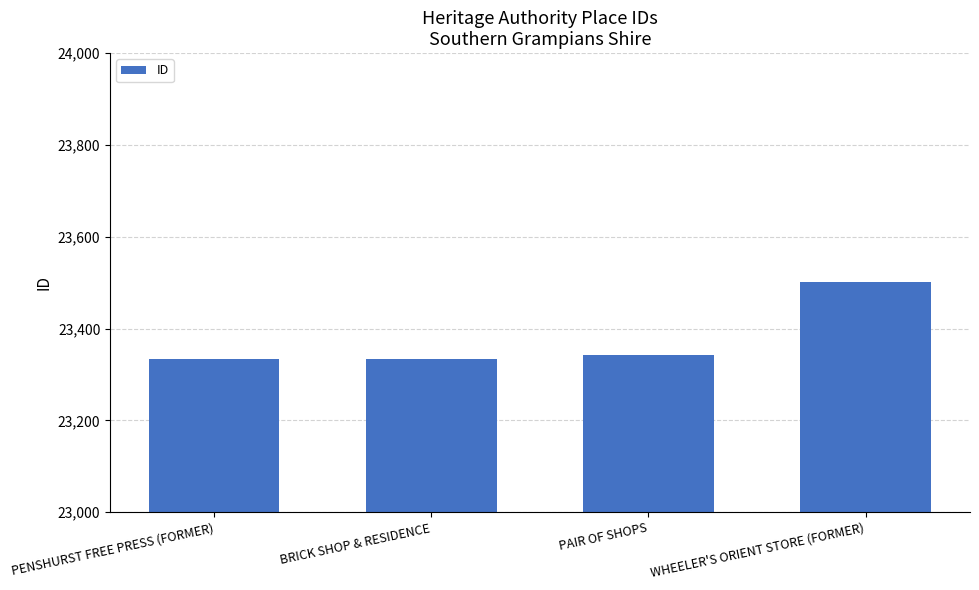

What is the label of the 4th bar from the right?

PENSHURST FREE PRESS (FORMER)